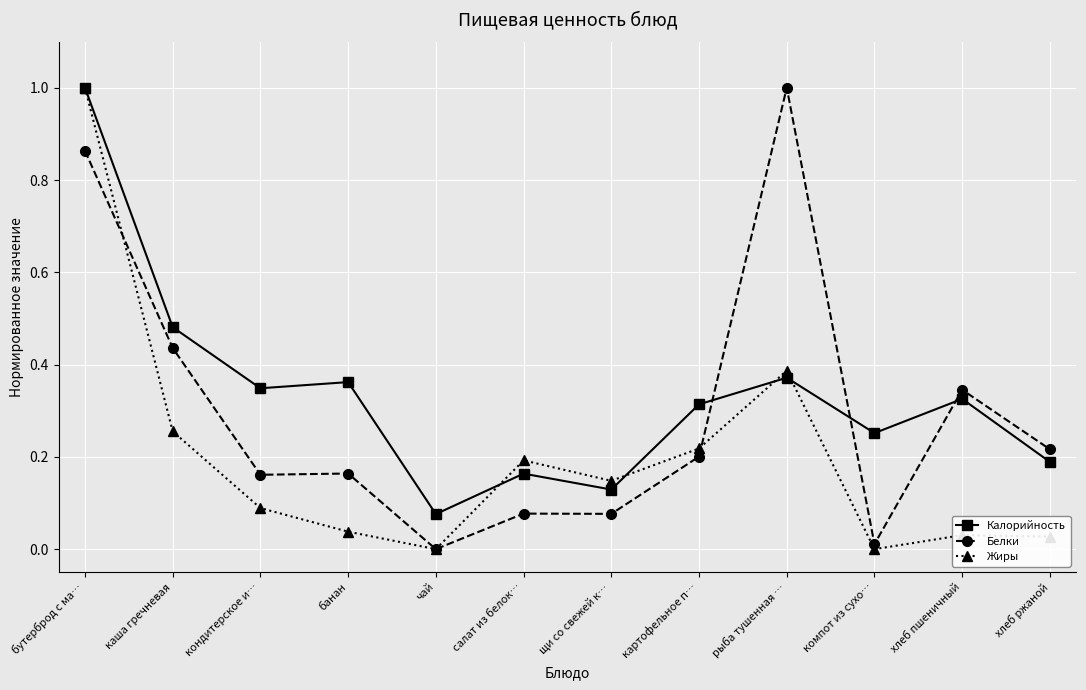

What is the label of the 7th point from the left?

щи со свежей к…